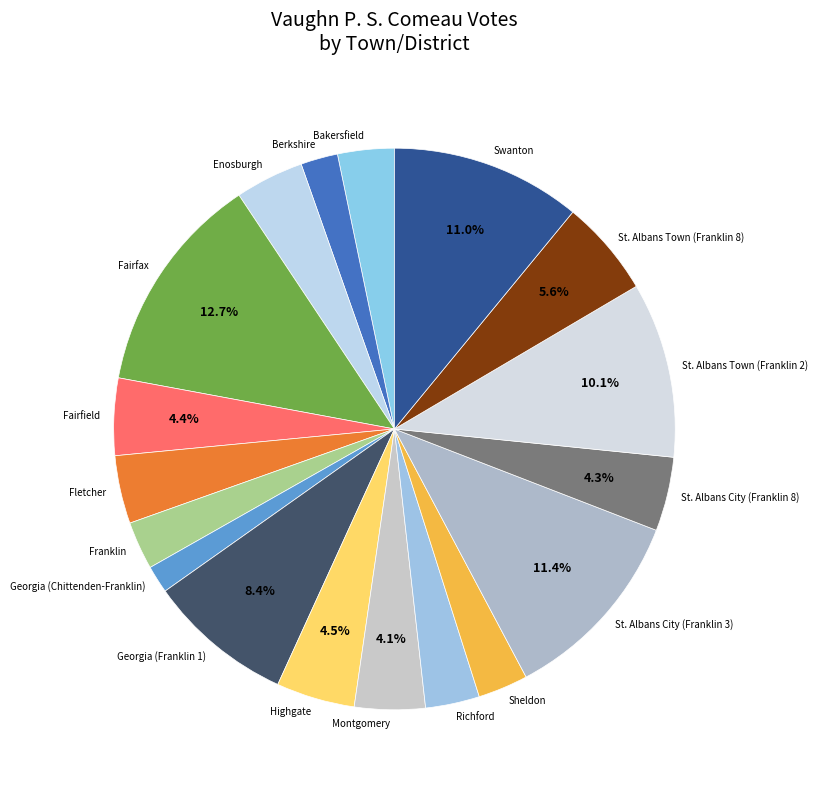

Count the number of slices in the pie.

18